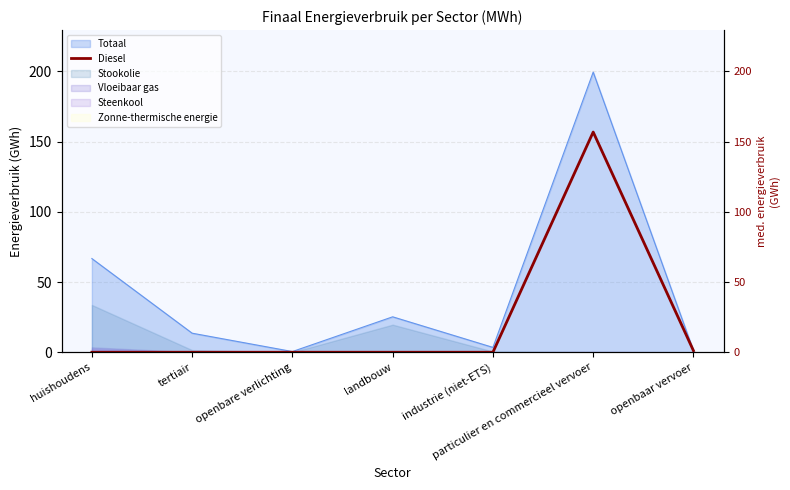

What is the sum of all values?

157.9